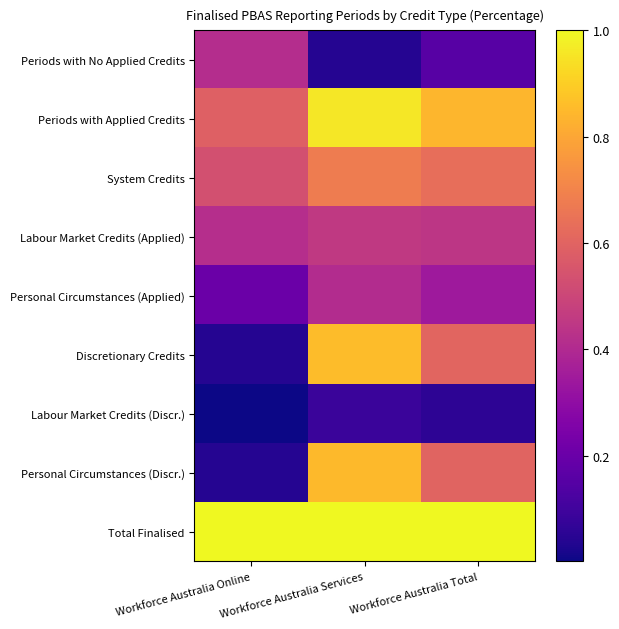

At which category is the sum across all series the highest?

Workforce Australia Services